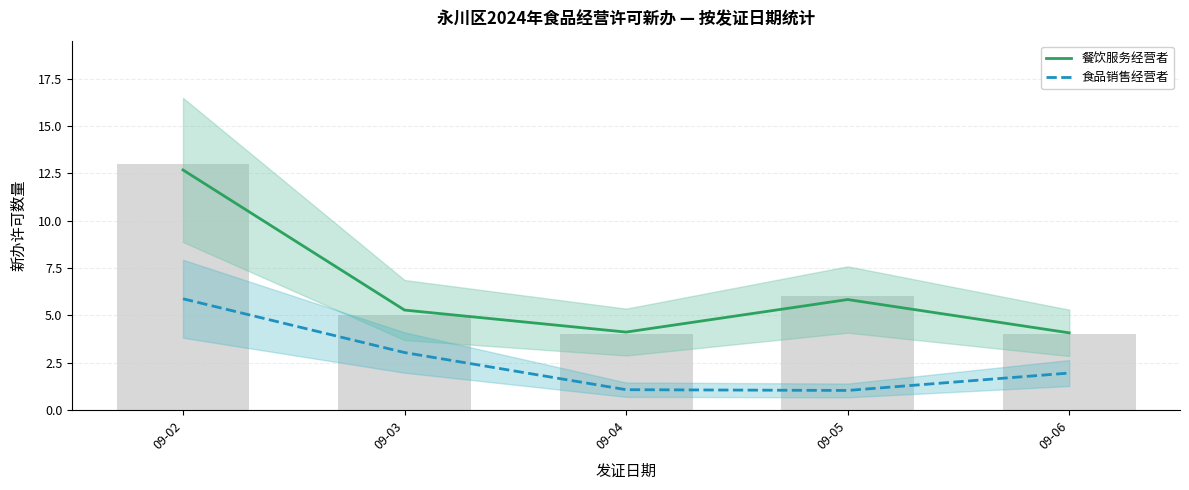

What are all the series names shown in the legend?

餐饮服务经营者, 食品销售经营者